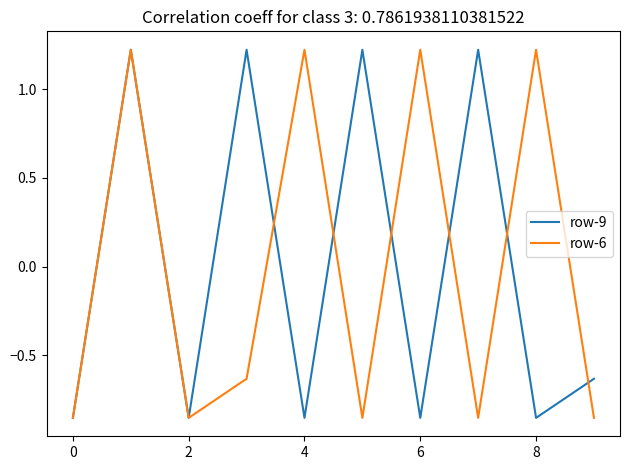

What are all the series names shown in the legend?

row-9, row-6